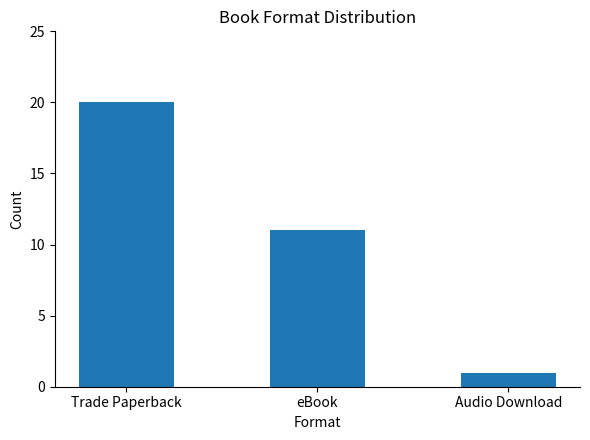

What is the sum of the values at Trade Paperback and eBook?

31